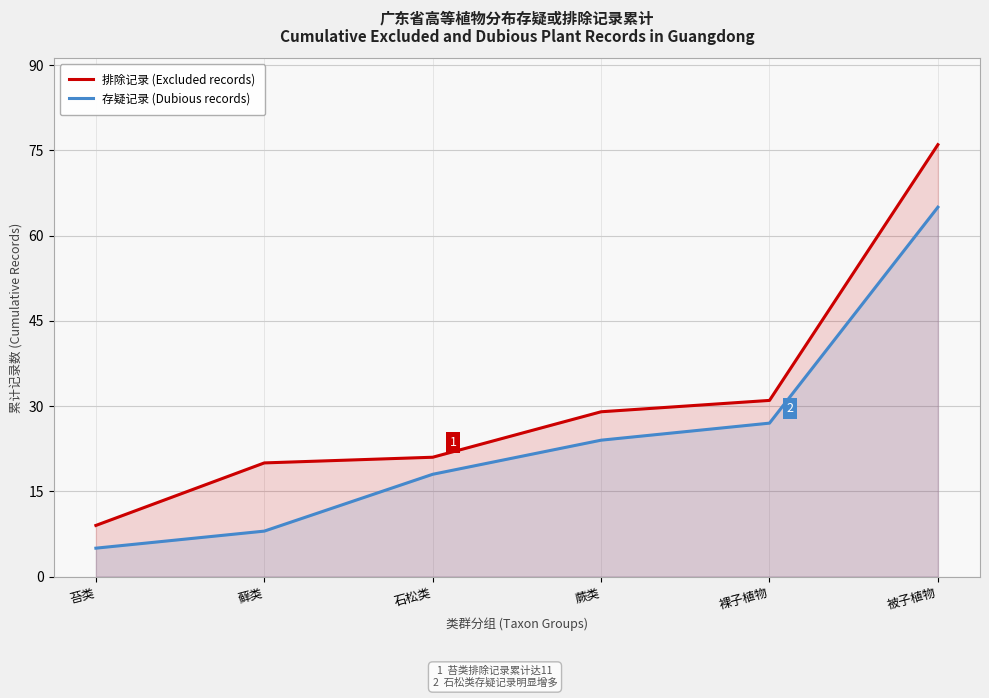

Does the chart have visible grid lines?

Yes